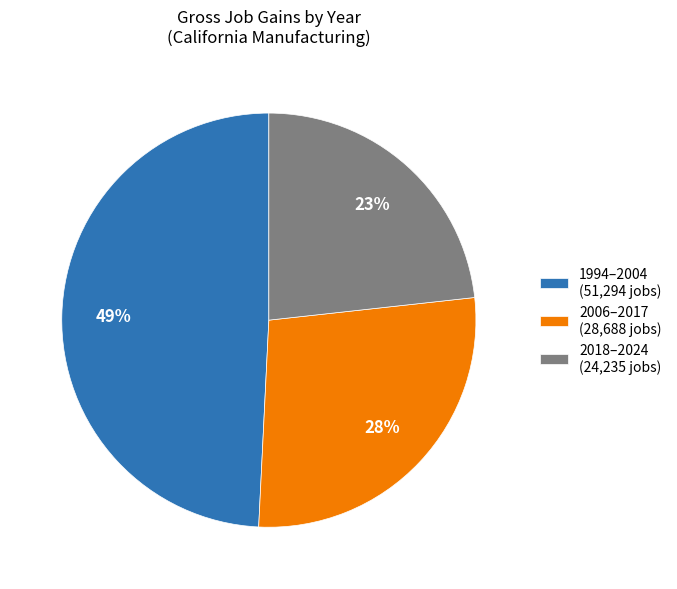

What percentage is the 2018–2024 (24,235 jobs) slice, to the nearest percent?

23%